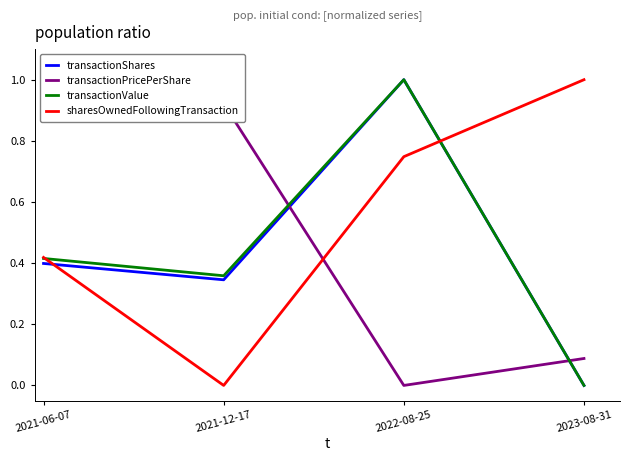

Where is the first local minimum for transactionShares?

2021-12-17